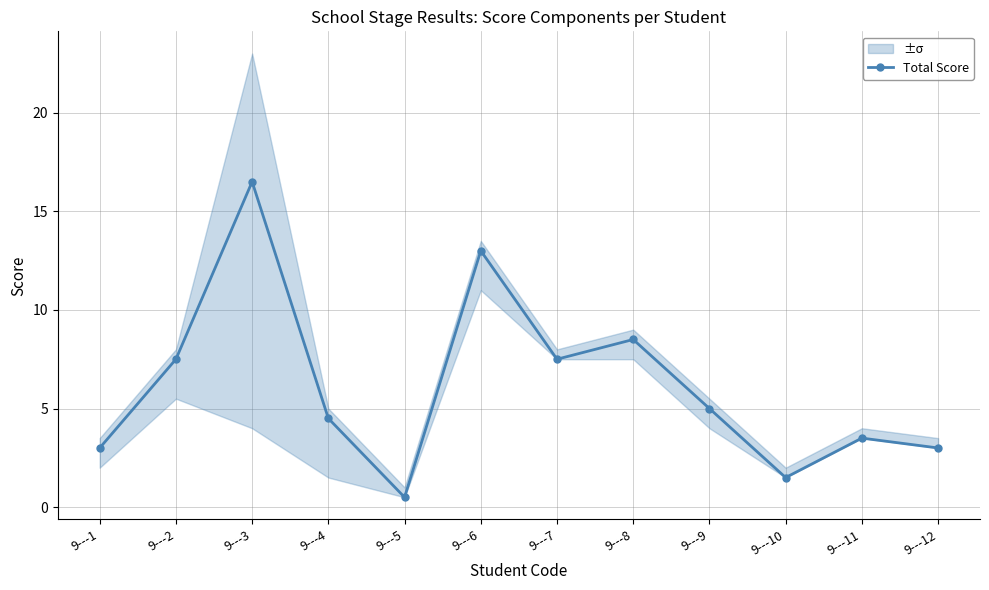

Rank the categories by value from lowest to highest.

9---5, 9---10, 9---1, 9---12, 9---11, 9---4, 9---9, 9---2, 9---7, 9---8, 9---6, 9---3